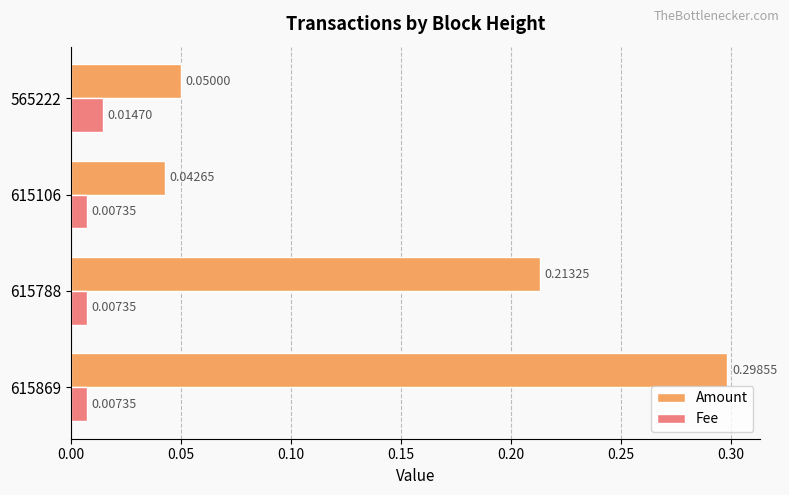

Rank the series at 615106 from lowest to highest value.

Fee, Amount